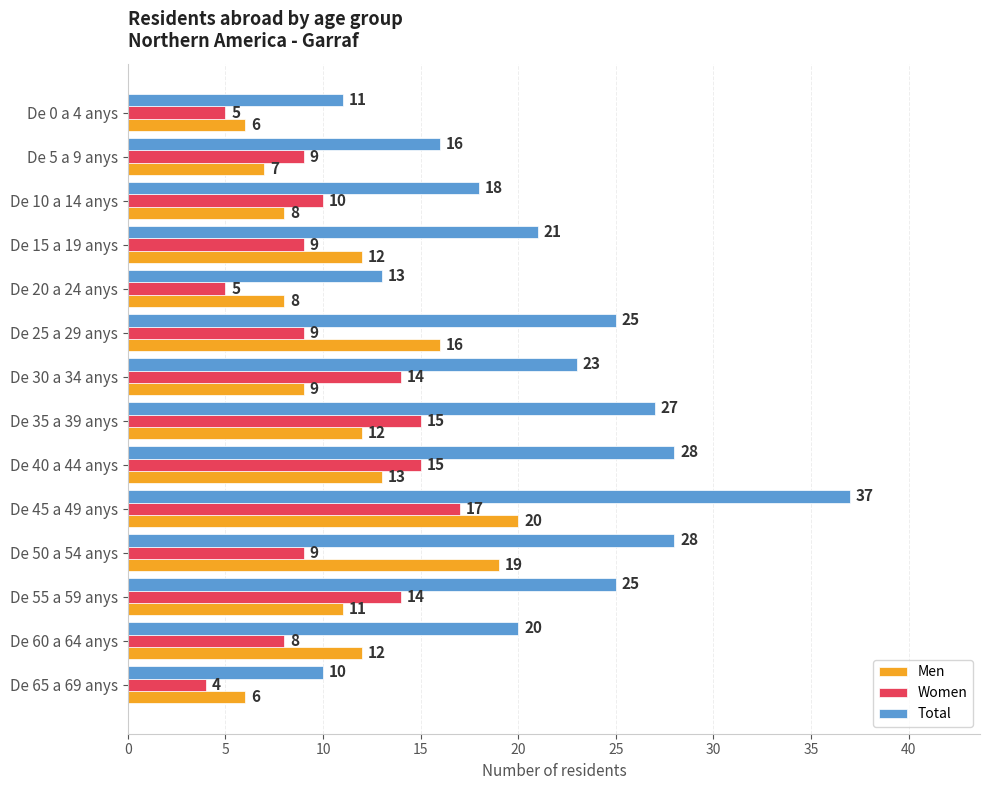

Which category has the highest value across all series?

De 45 a 49 anys